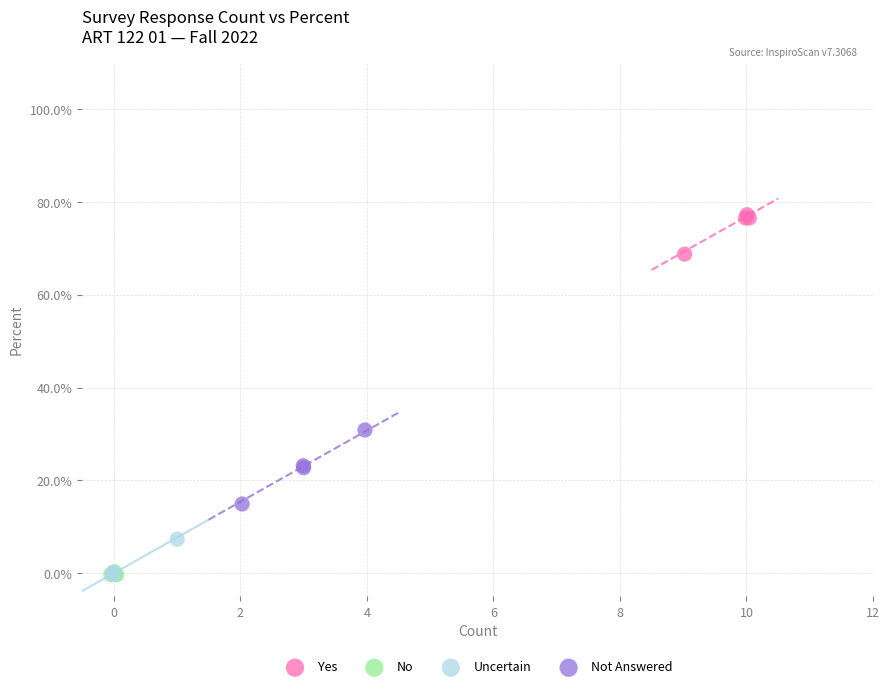

What are all the series names shown in the legend?

Yes, No, Uncertain, Not Answered